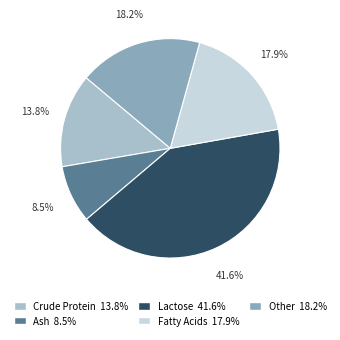

Does any single category account for the majority?

No